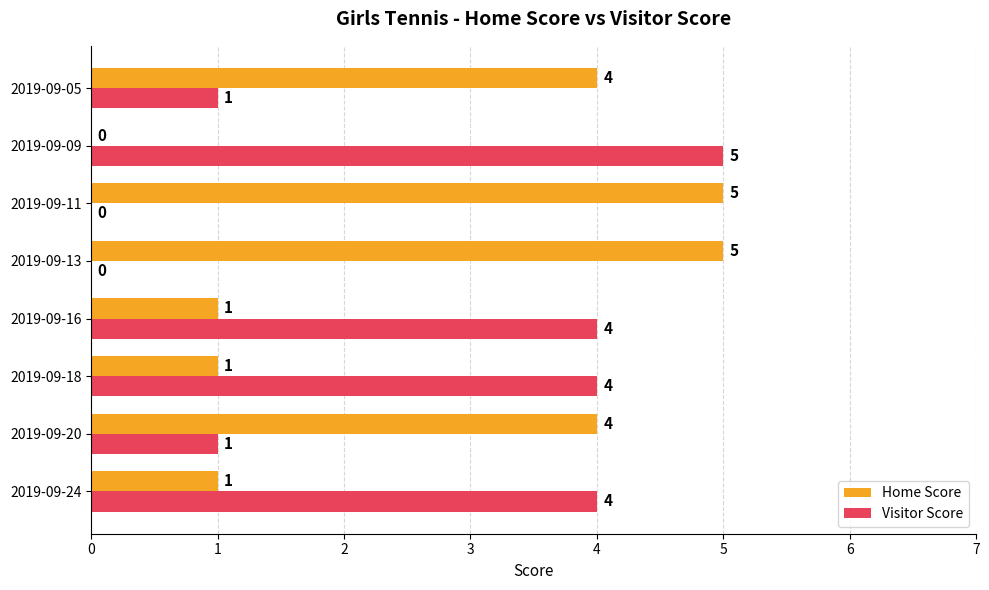

Is it true that Visitor Score equals 0 at 2019-09-20?

False